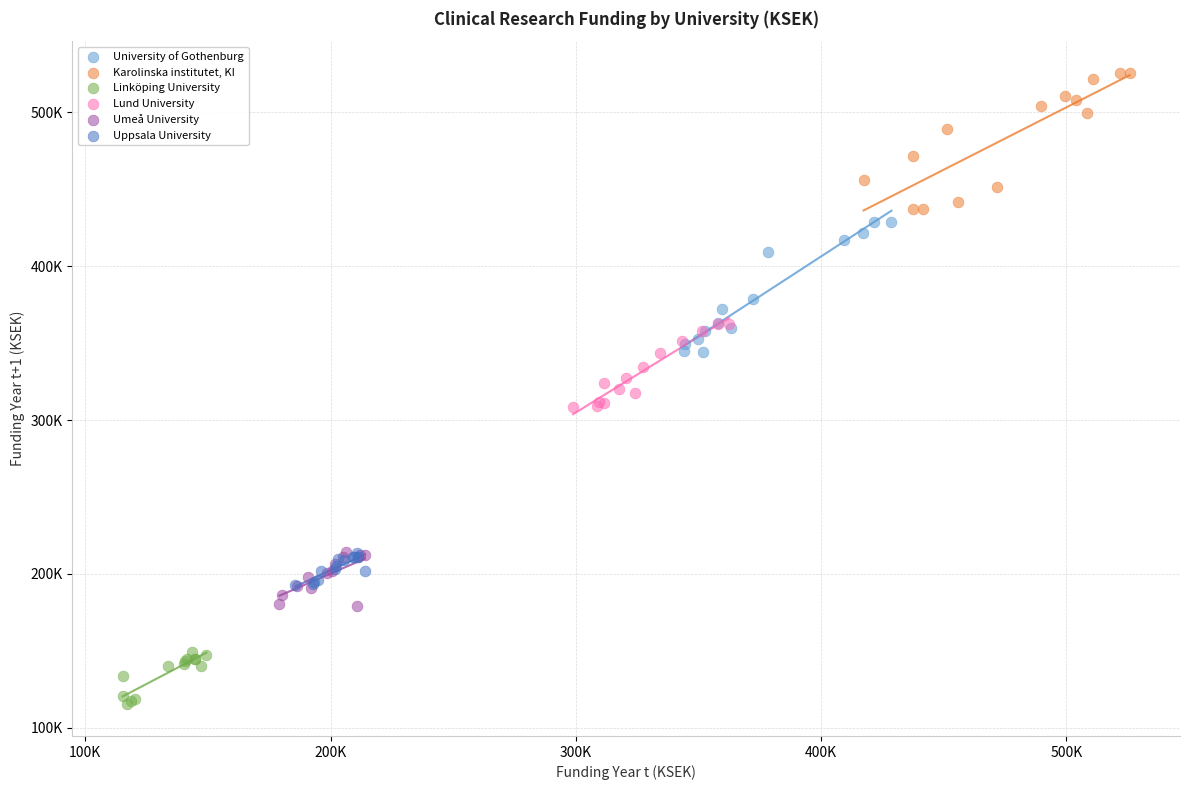

What are all the series names shown in the legend?

University of Gothenburg, Karolinska institutet, KI, Linköping University, Lund University, Umeå University, Uppsala University